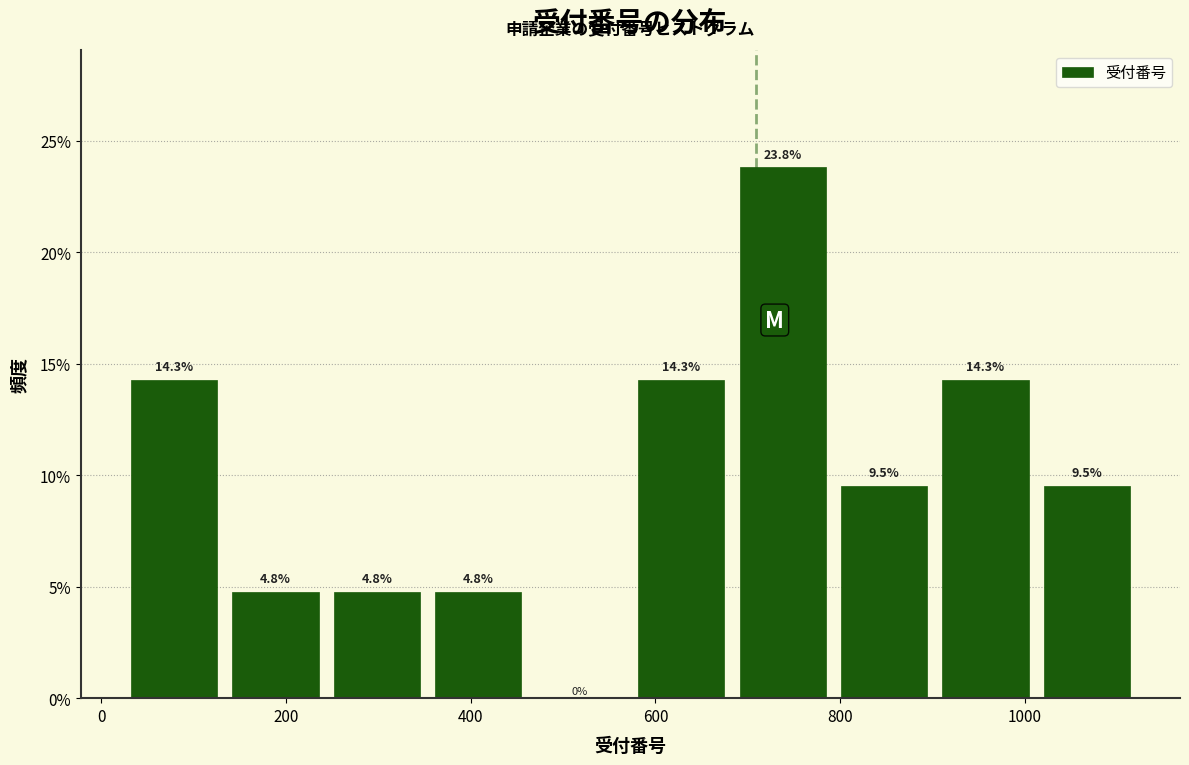

Reading left to right, list every bar in this chart as the range it spans on the x-axis followed by its height. The bar edges are not printed on the chart, so give them approximately, as read against the axis.

20 to 140: 14.3
140 to 240: 4.8
240 to 360: 4.8
360 to 460: 4.8
460 to 580: 0.0
580 to 680: 14.3
680 to 800: 23.8
800 to 900: 9.5
900 to 1020: 14.3
1020 to 1120: 9.5